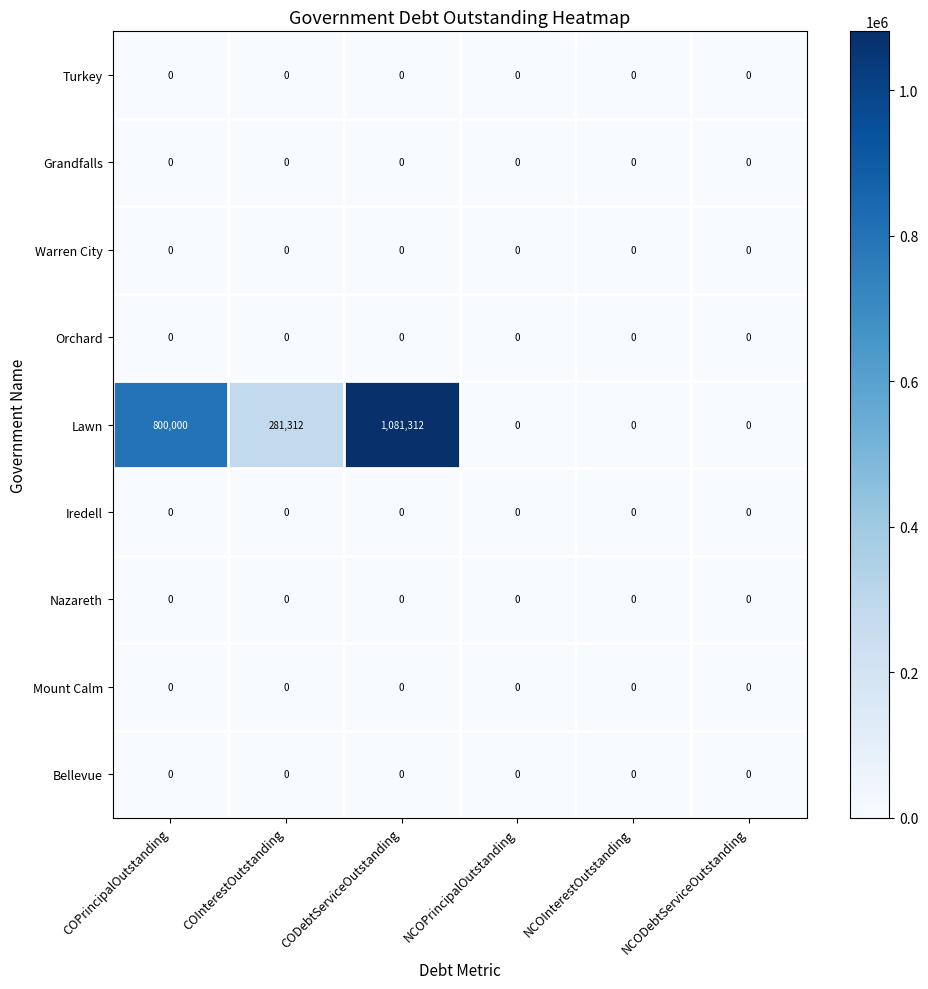

Which series has the largest range (max minus min)?

Lawn